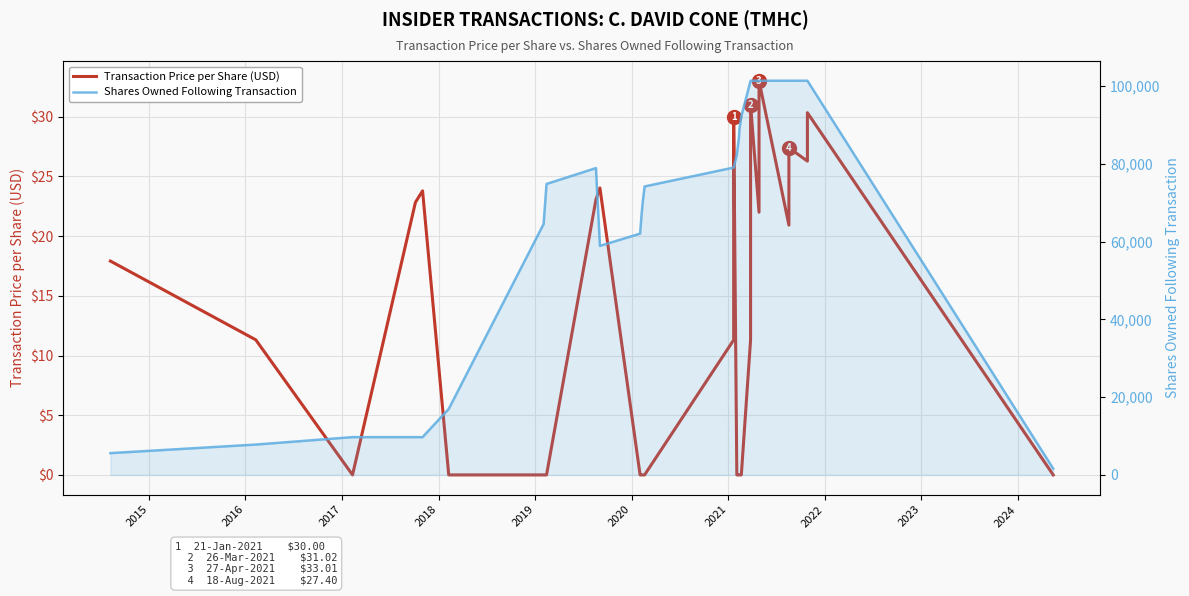

Reading right to left, extract all data points from this chart.

Transaction Price per Share (USD): 0.0	30.3	26.3	27.4	20.9	33.0	22.0	31.0	11.3	0.0	0.0	0.0	0.0	30.0	11.3	0.0	0.0	0.0	0.0	24.0	23.1	0.0	0.0	0.0	23.8	22.8	0.0	11.3	17.9
Shares Owned Following Transaction: 1612.0	101336.0	101336.0	101336.0	101336.0	101336.0	101336.0	101336.0	101336.0	92175.0	89025.0	86732.0	82303.0	79010.0	79010.0	74155.0	70154.0	67241.0	62033.0	58876.0	78876.0	74791.0	64498.0	16956.0	9711.0	9711.0	9711.0	7800.0	5600.0